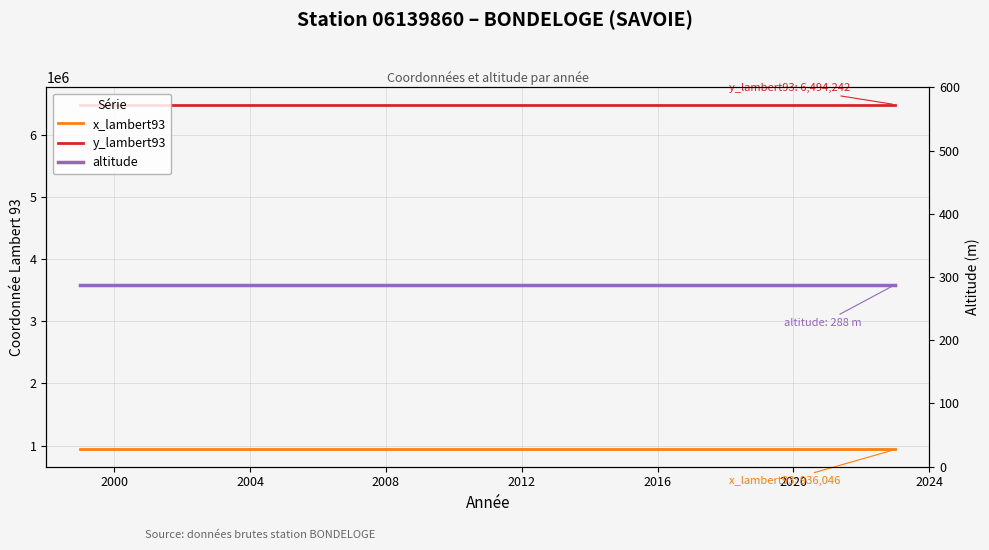

What are all the series names shown in the legend?

x_lambert93, y_lambert93, altitude